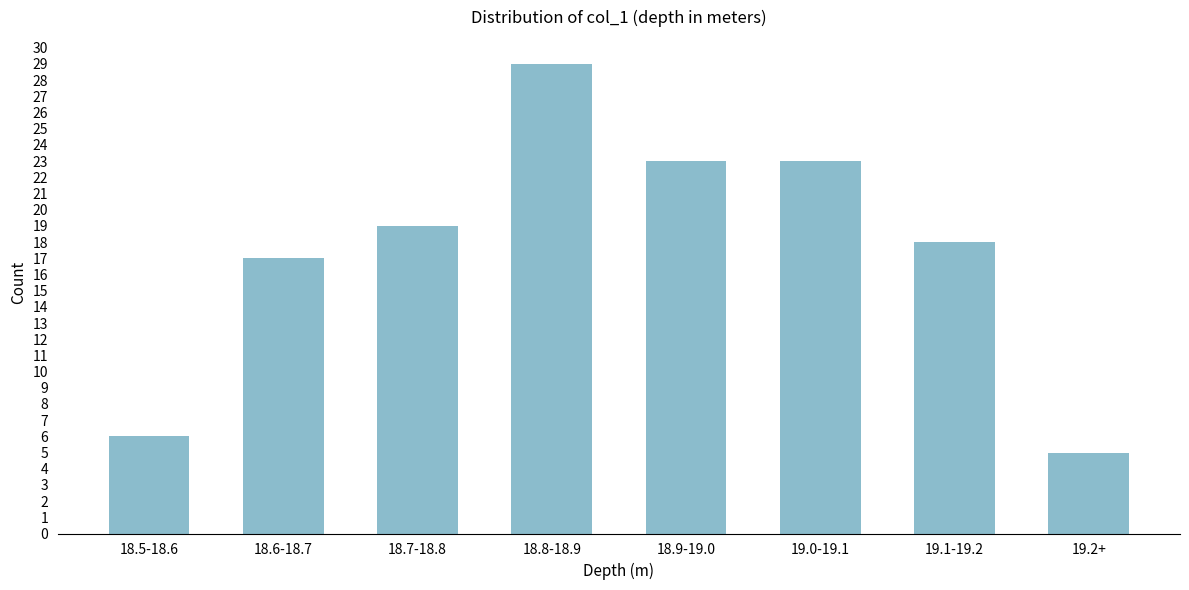

Reading left to right, what are all the values shown in this chart?

18.5-18.6=6	18.6-18.7=17	18.7-18.8=19	18.8-18.9=29	18.9-19.0=23	19.0-19.1=23	19.1-19.2=18	19.2+=5